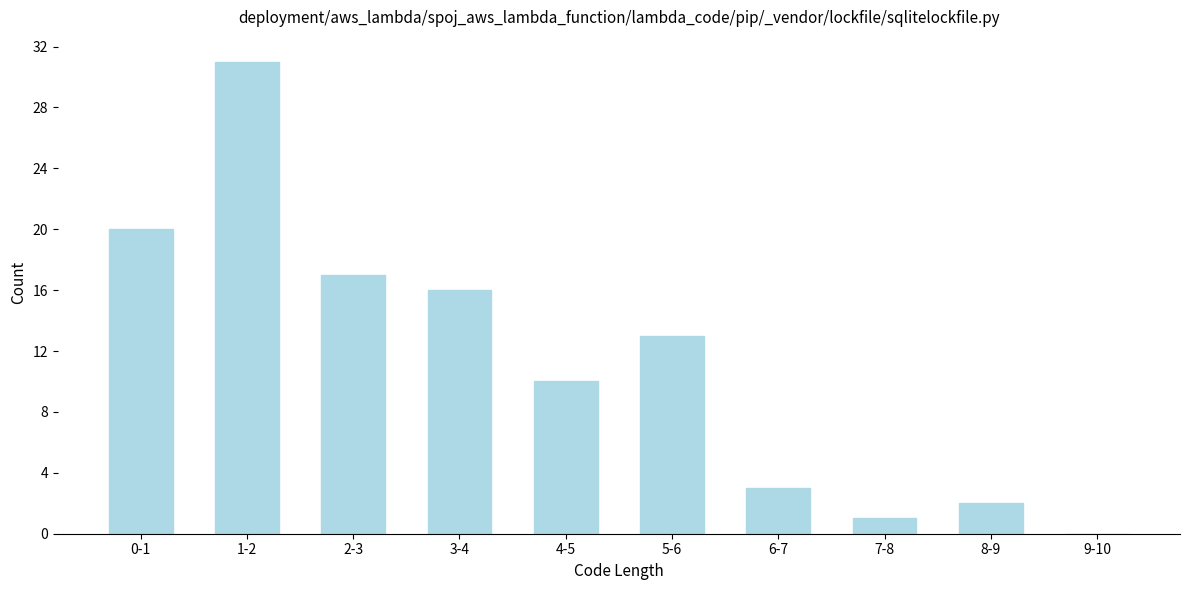

Reading right to left, extract all data points from this chart.

9-10=0	8-9=2	7-8=1	6-7=3	5-6=13	4-5=10	3-4=16	2-3=17	1-2=31	0-1=20